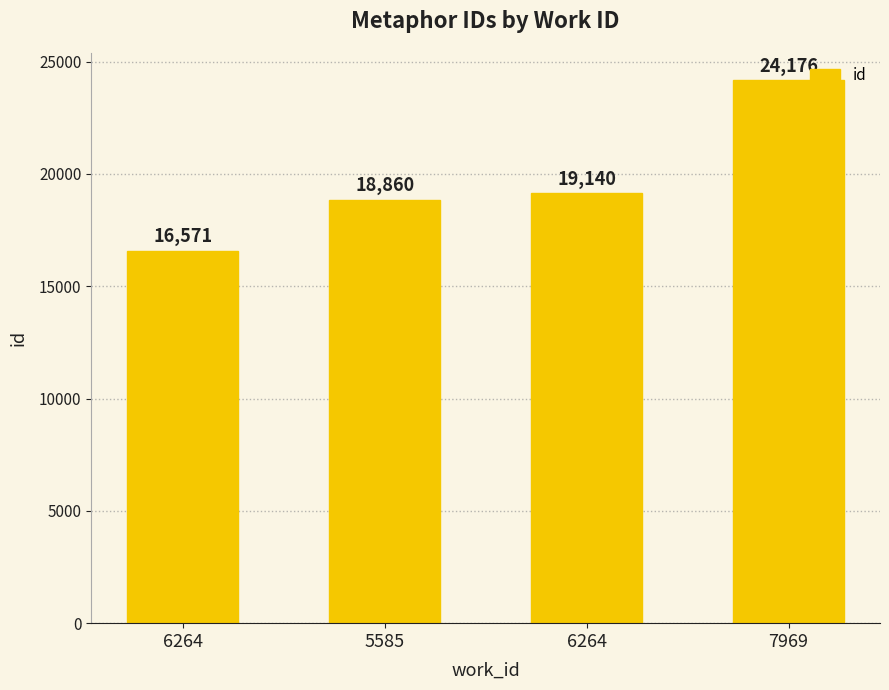

How many values are below 19140?

2